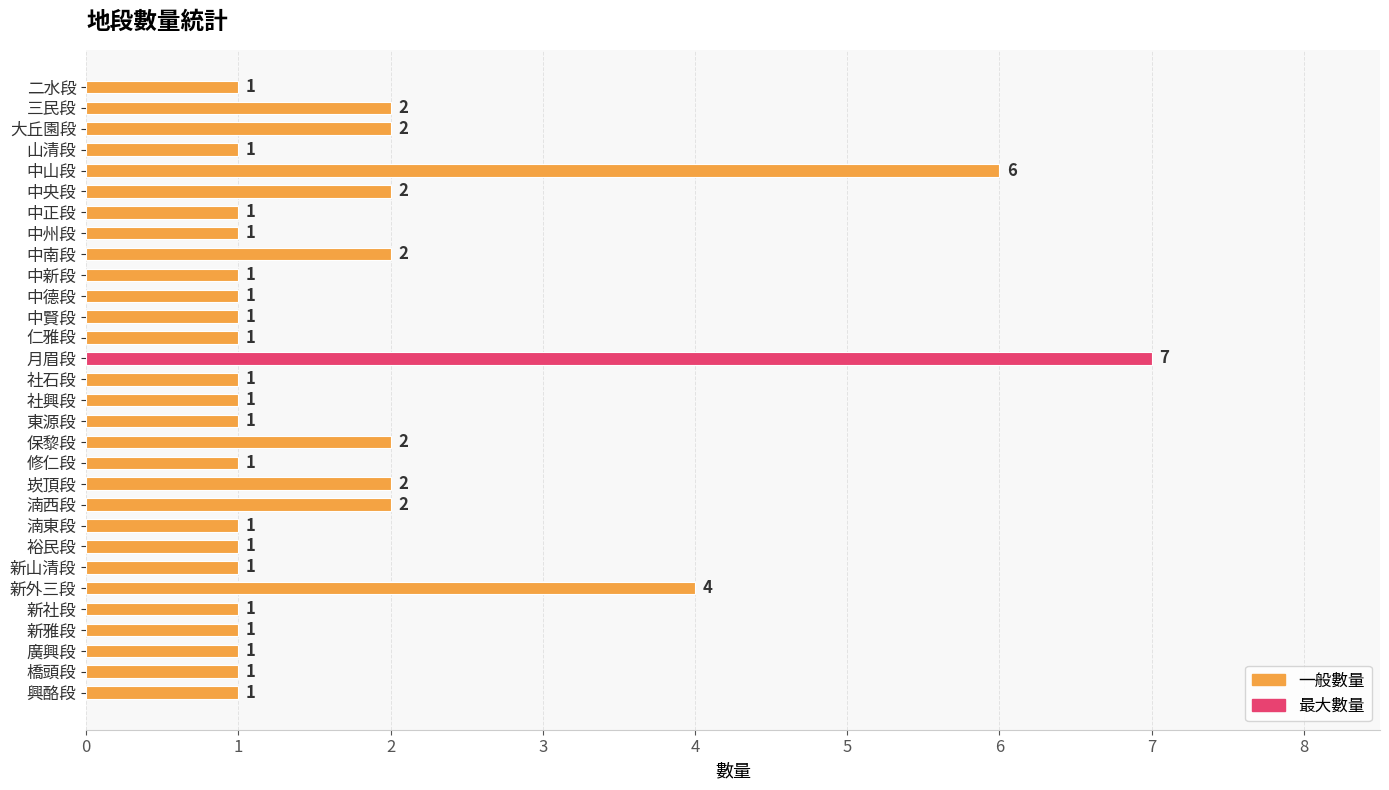

Reading top to bottom, list all the values displayed in this chart.

二水段=1	三民段=2	大丘園段=2	山清段=1	中山段=6	中央段=2	中正段=1	中州段=1	中南段=2	中新段=1	中德段=1	中賢段=1	仁雅段=1	月眉段=7	社石段=1	社興段=1	東源段=1	保黎段=2	修仁段=1	崁頂段=2	湳西段=2	湳東段=1	裕民段=1	新山清段=1	新外三段=4	新社段=1	新雅段=1	廣興段=1	橋頭段=1	興酪段=1